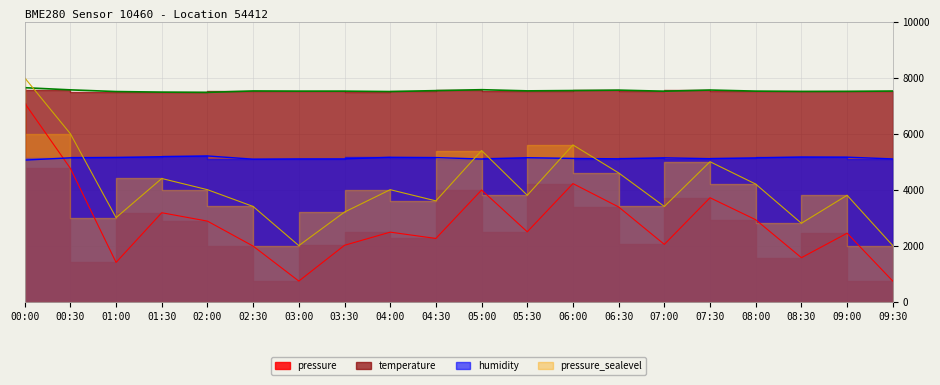

Which category has the highest value in the pressure series?

00:00